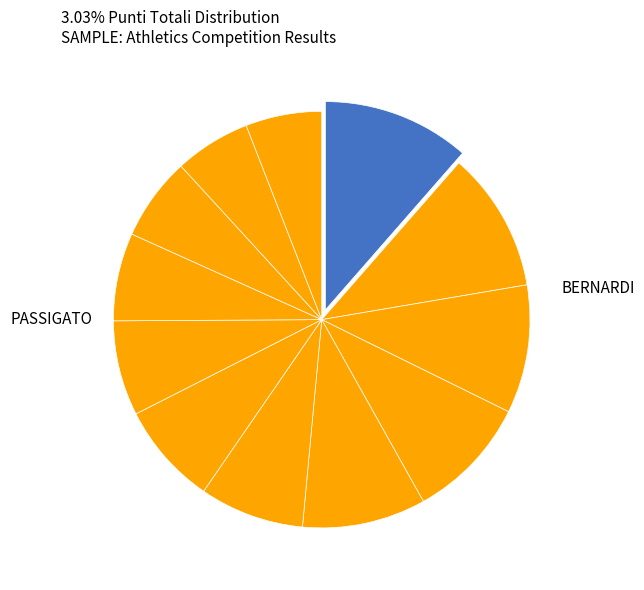

Which category has the biggest portion of the pie?

BERNARDI